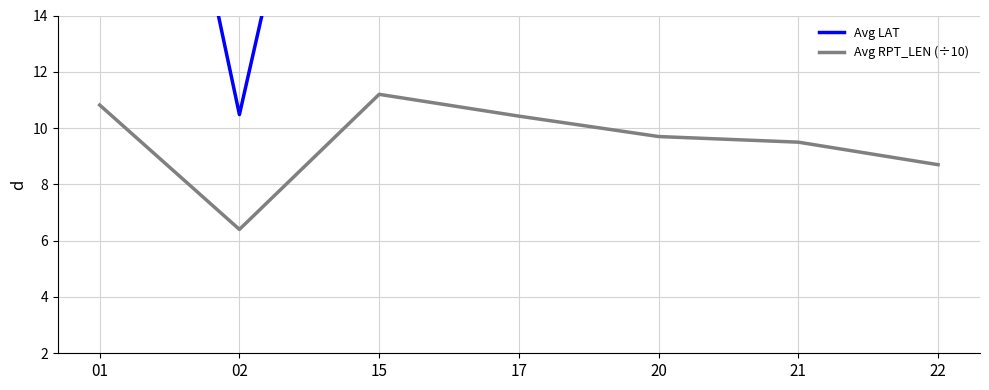

How many lines are shown in the chart?

2